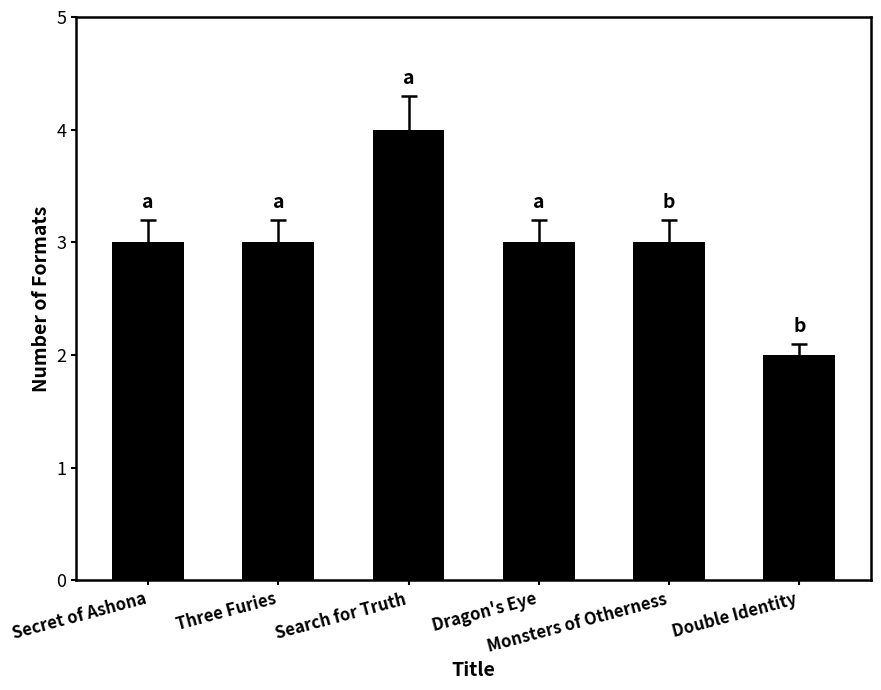

How many distinct data groups are displayed?

1